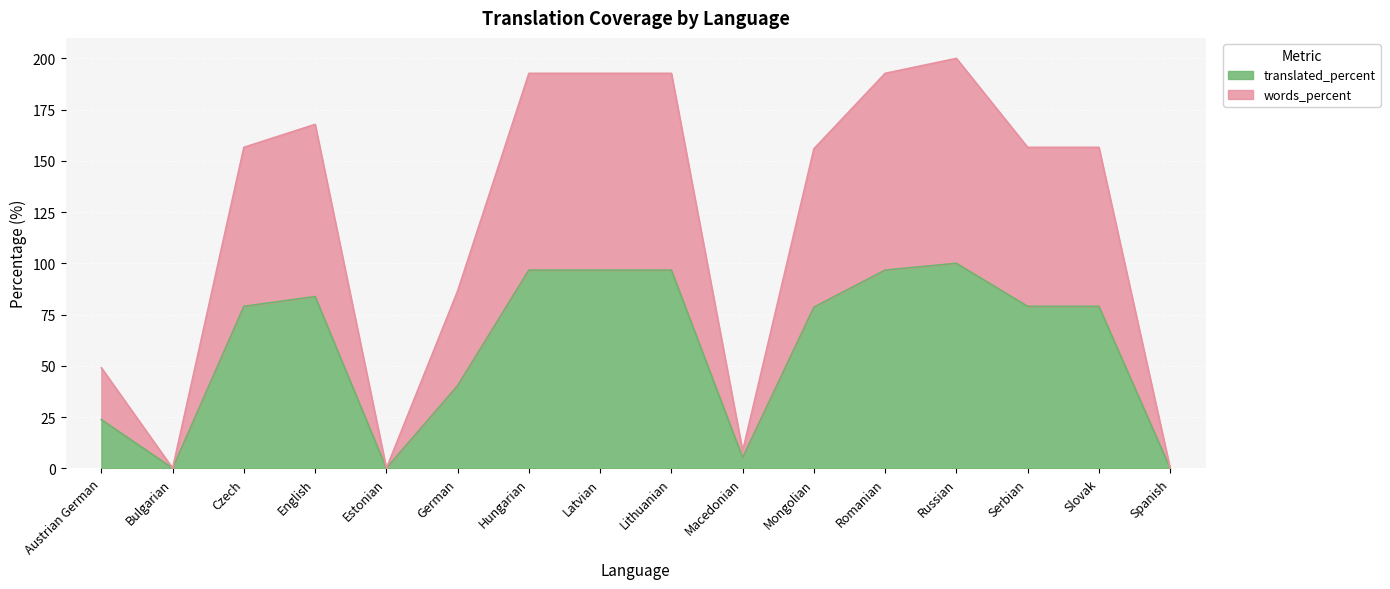

How many data points in translated_percent are less than 79?

7